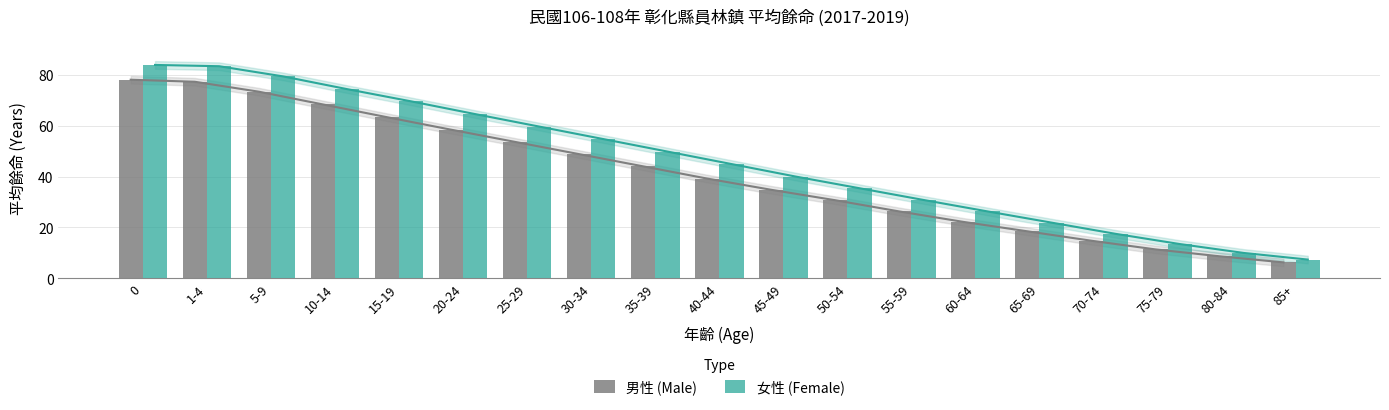

What is the highest value of the 男性 (Male) series?

78.0